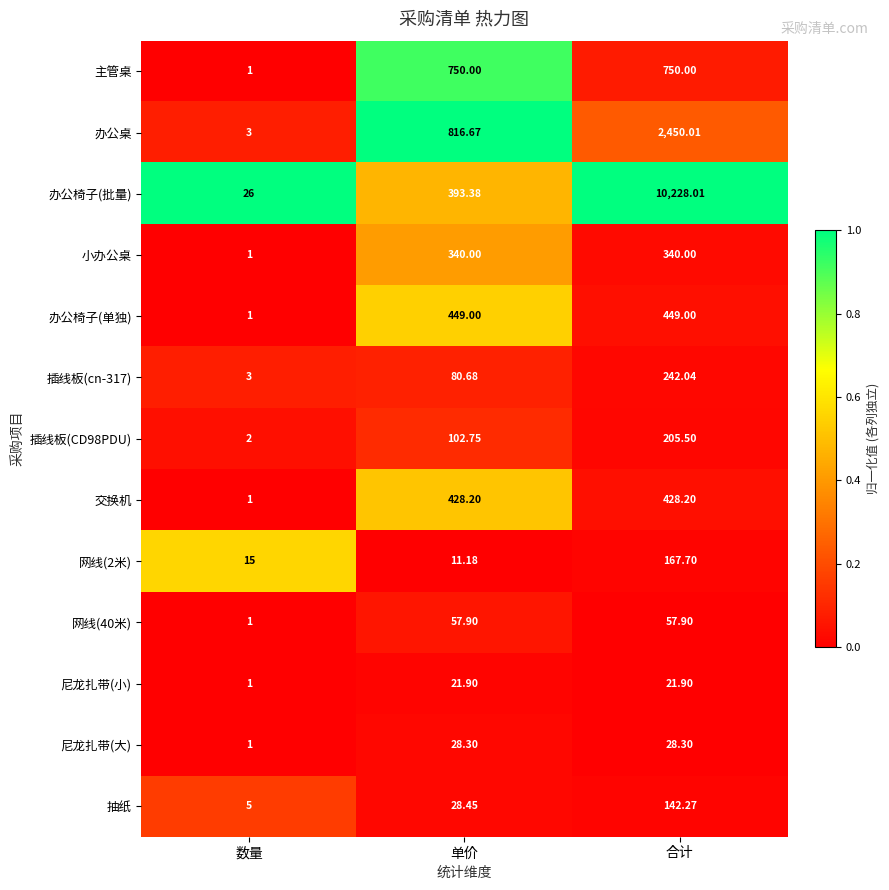

At which category is the sum across all series the highest?

合计